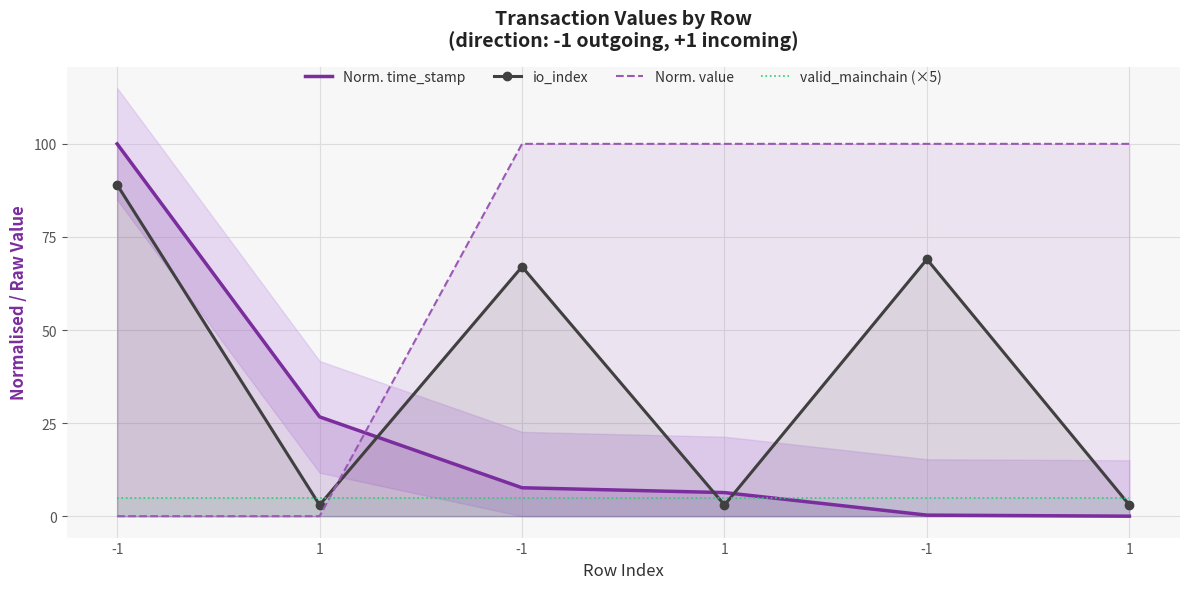

What is the average value of the Norm. value series?

66.7